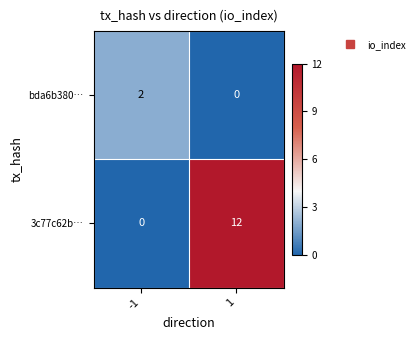

List the series in order of their peak value, lowest first.

bda6b380…, 3c77c62b…